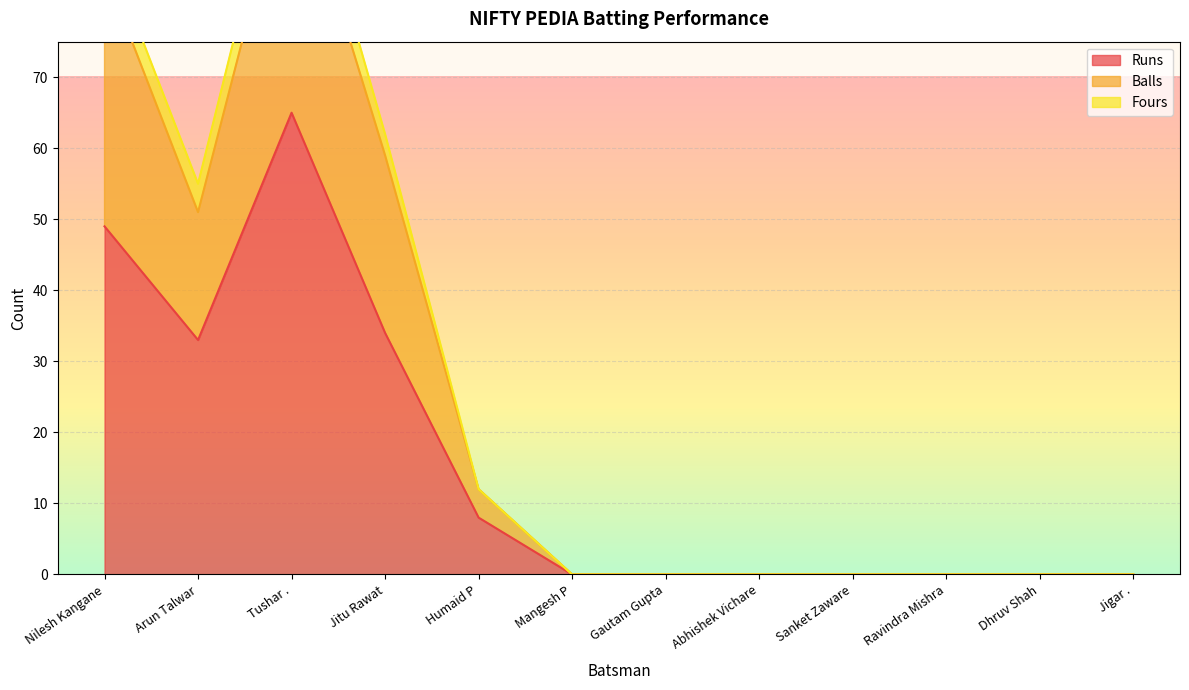

Where is Runs nearest to the value 32?

Arun Talwar